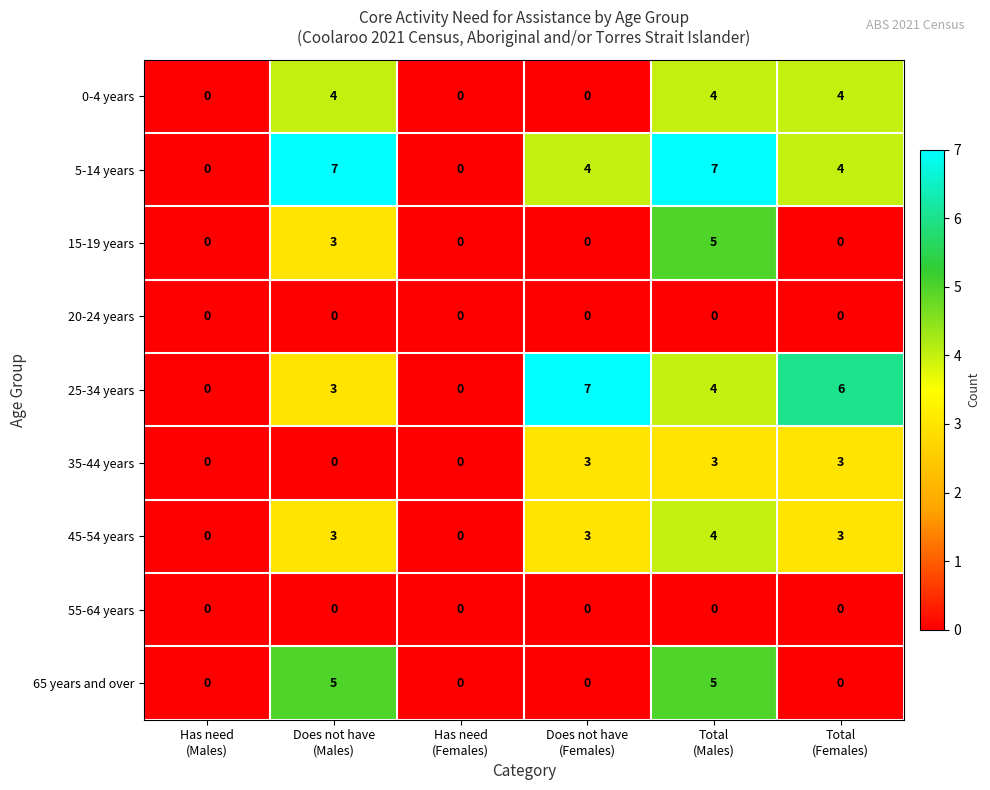

How many 65 years and over values are between 0 and 5?

6